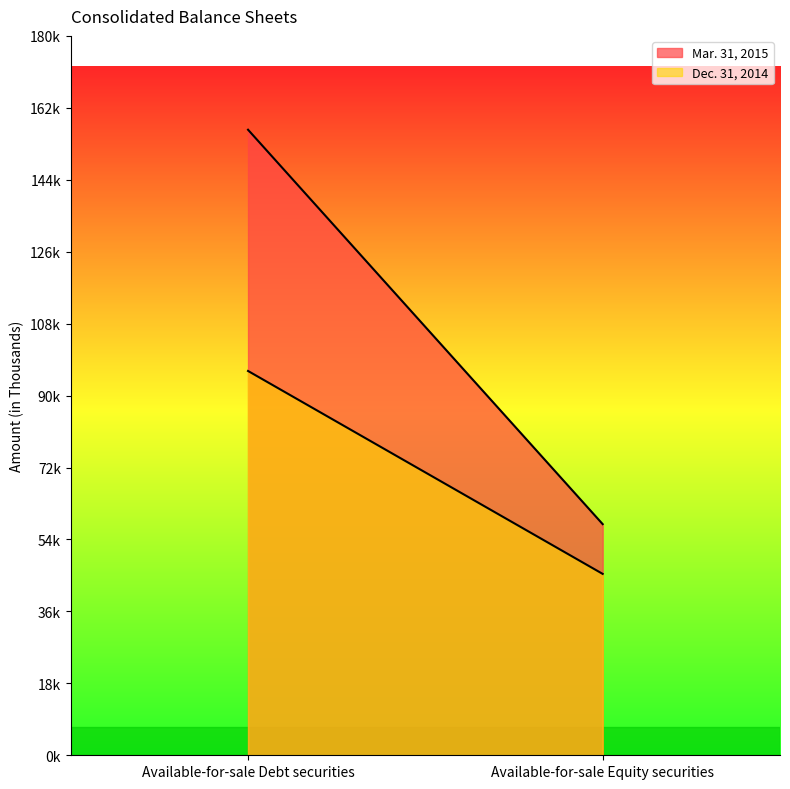

Which has a higher value, Available-for-sale Equity securities or Available-for-sale Debt securities?

Available-for-sale Debt securities